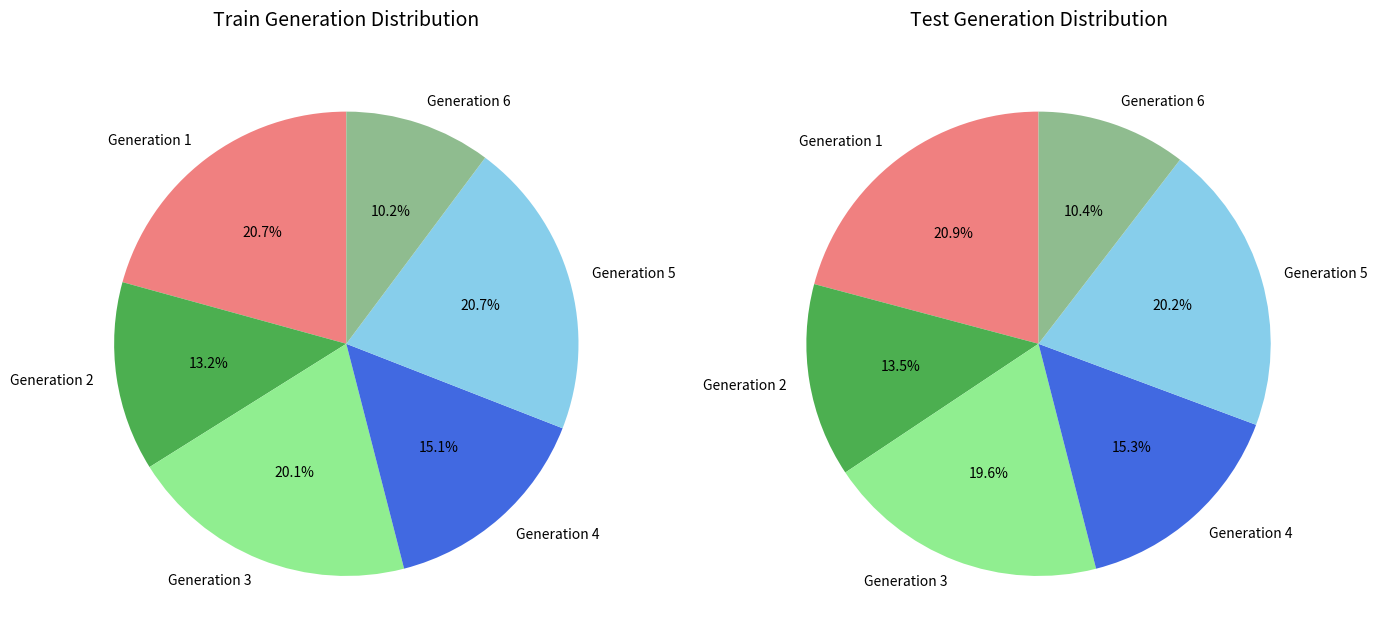

What is the ratio of the value at Generation 1 to the value at Generation 6?

2.0